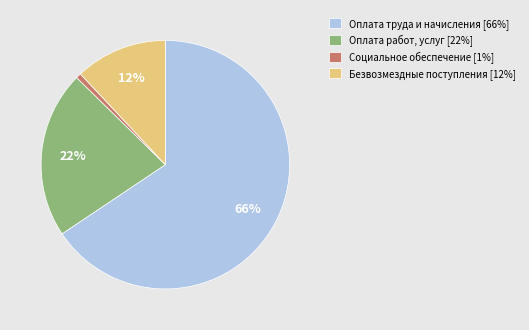

Is the sum of Оплата работ, услуг [22%] and Безвозмездные поступления [12%] greater than half?

No